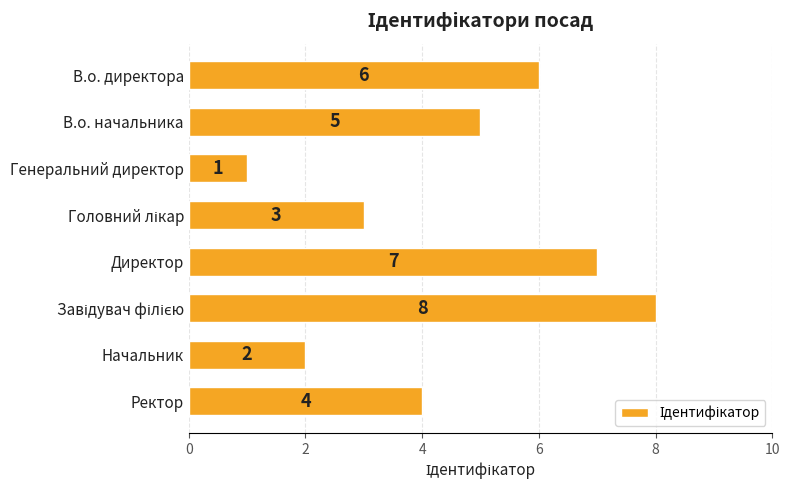

Is it true that the value at В.о. начальника is 7?

False